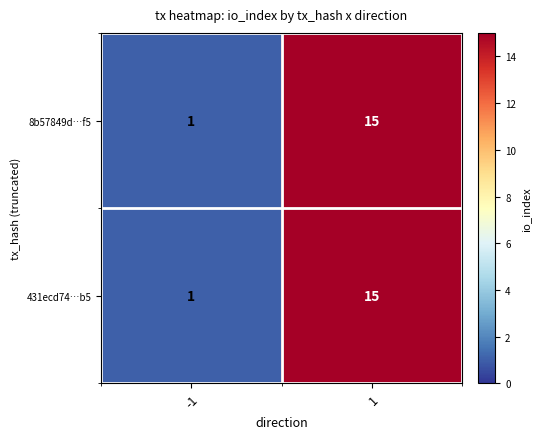

What is the maximum value shown in the chart?

15